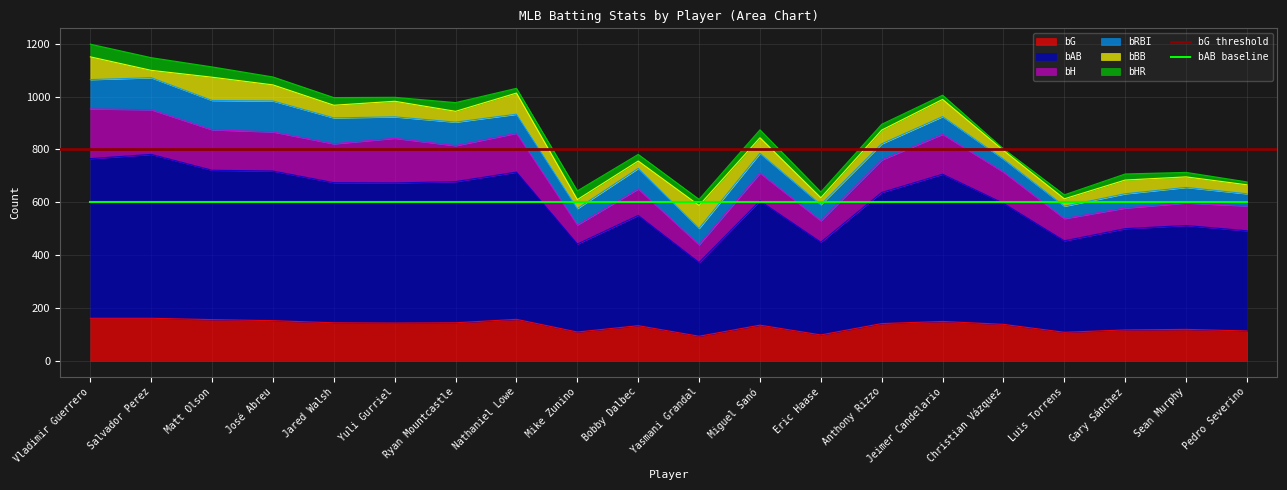

Does the chart display data point markers on the line(s)?

No